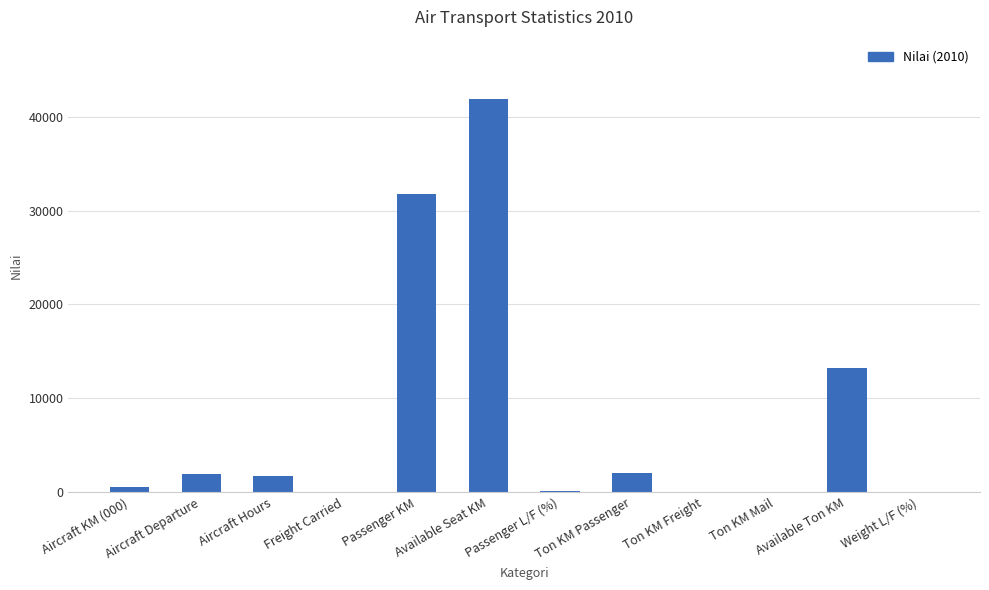

Approximately how many times larger is the value at Available Seat KM compared to Passenger KM?

1.3